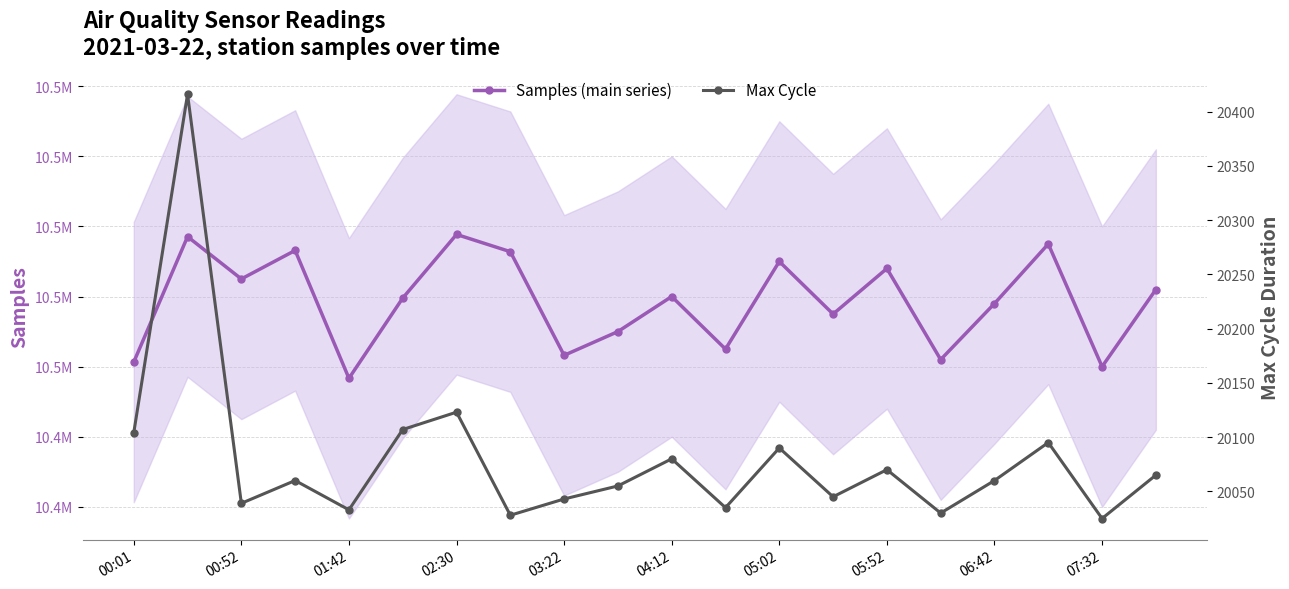

Between 01:42 and 06:42, which series saw the biggest shift?

Samples (main series)